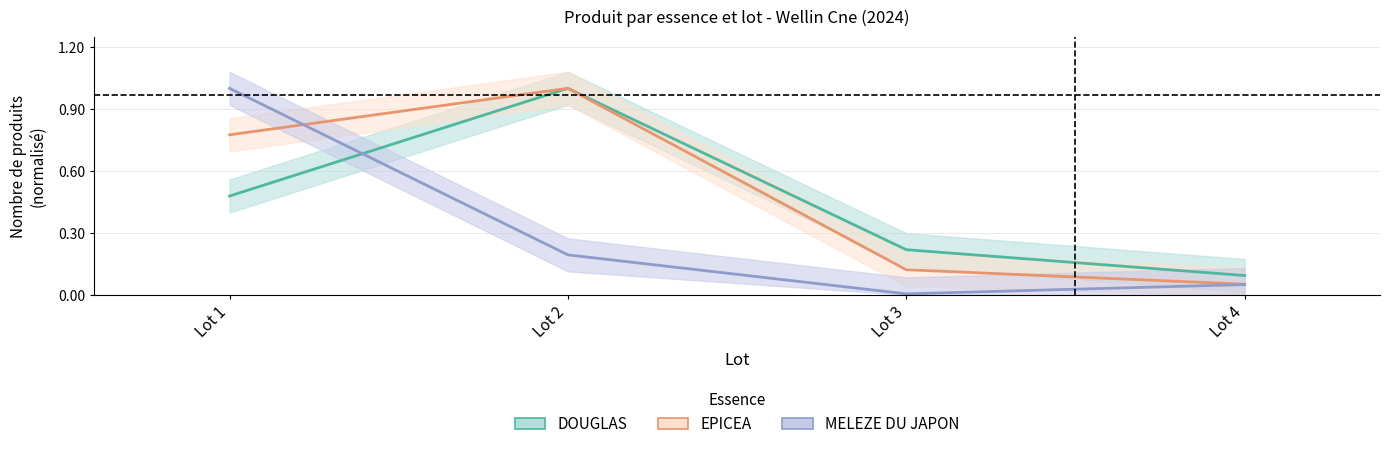

True or false: MELEZE DU JAPON and DOUGLAS cross at least once.

True